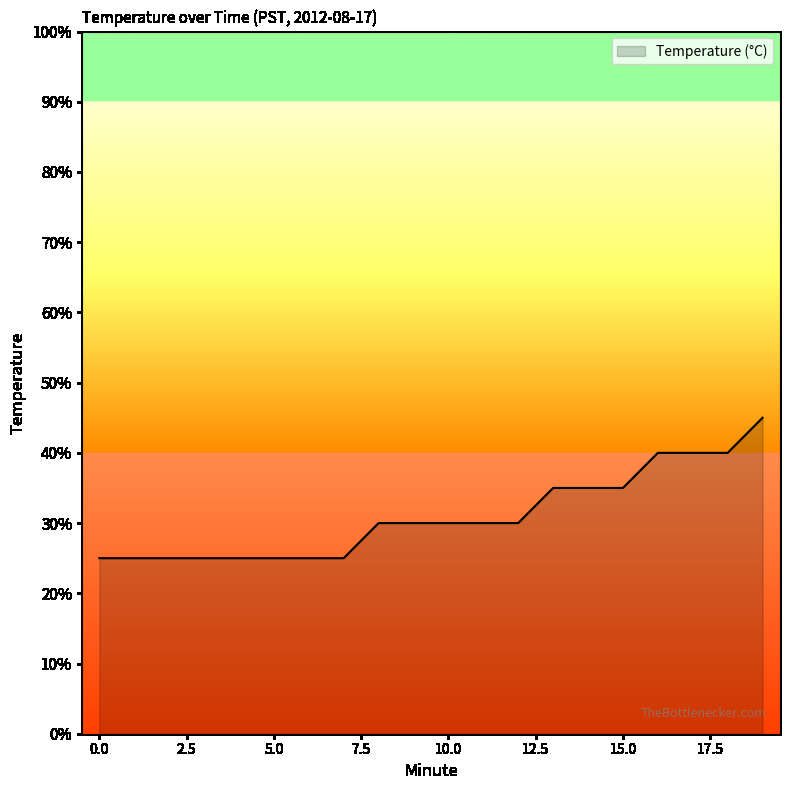

List the labels in order of value, largest first.

19, 16, 17, 18, 13, 14, 15, 8, 9, 10, 11, 12, 0, 1, 2, 3, 4, 5, 6, 7